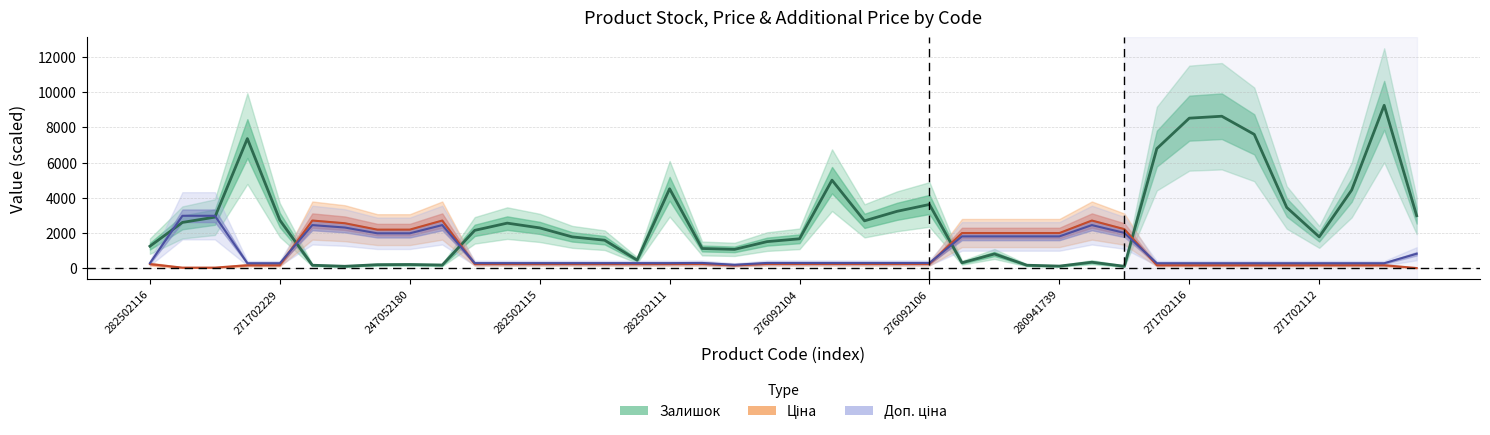

What is the value of the Залишок point at the 2nd from the left?

2600.0